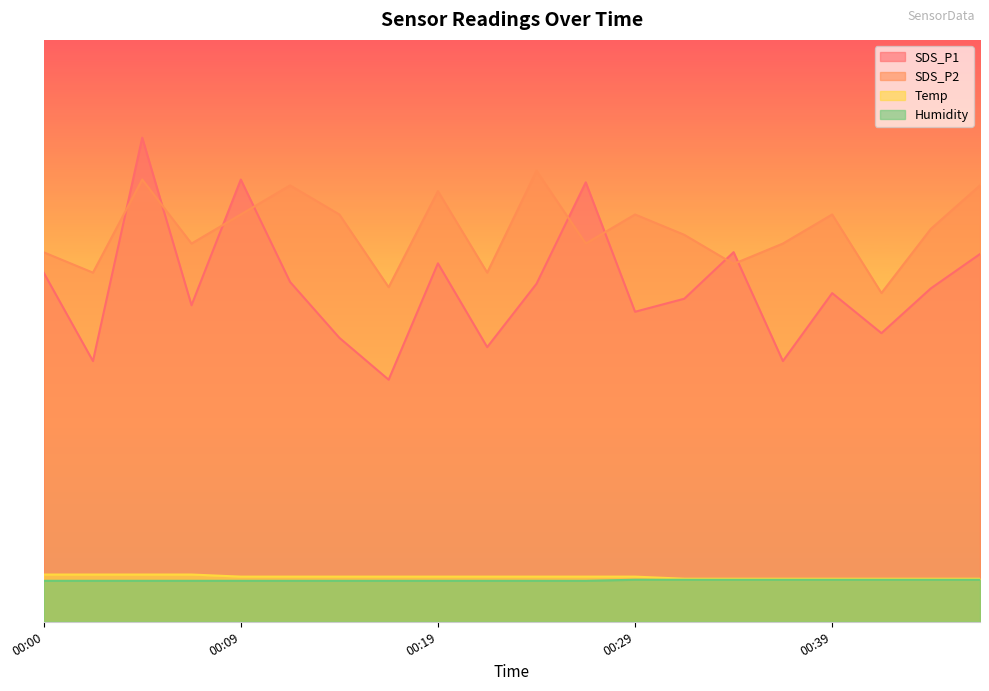

What is the approximate value of Temp at 00:12?

3.9